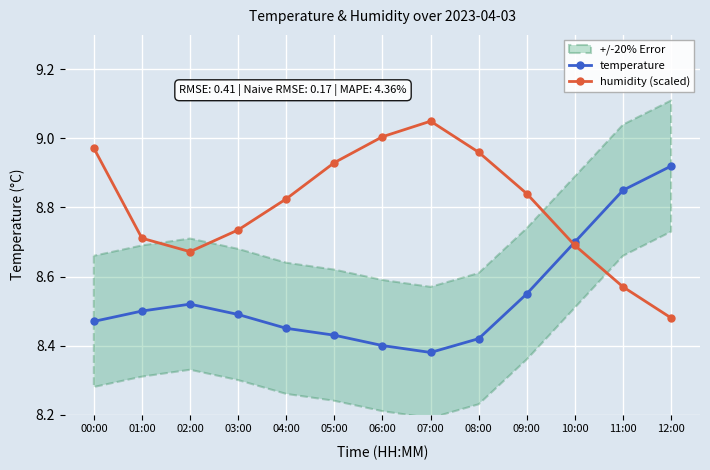

What is the difference between the maximum and minimum values in the temperature series?

0.5